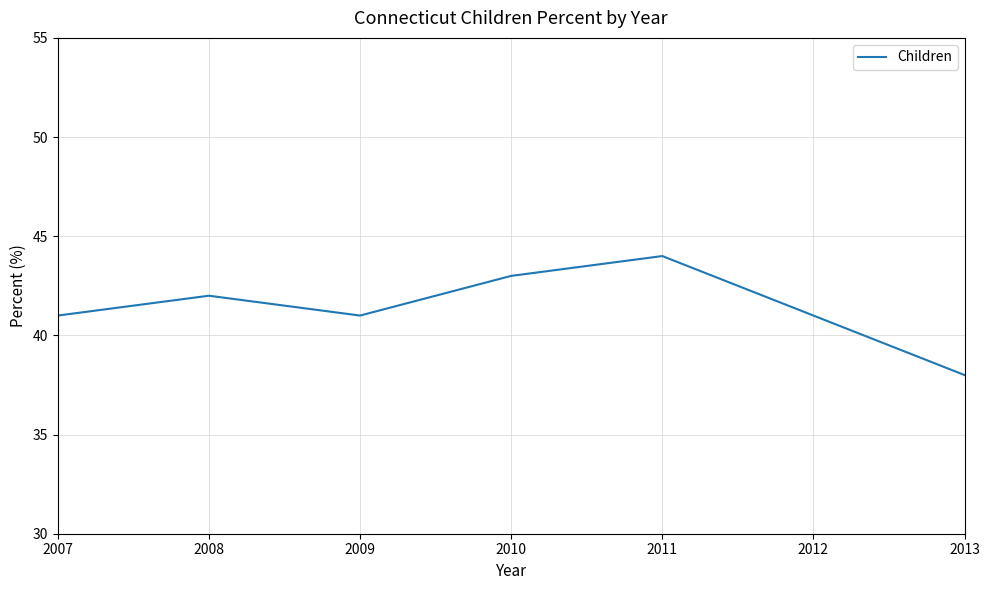

What is the smallest value displayed?

38